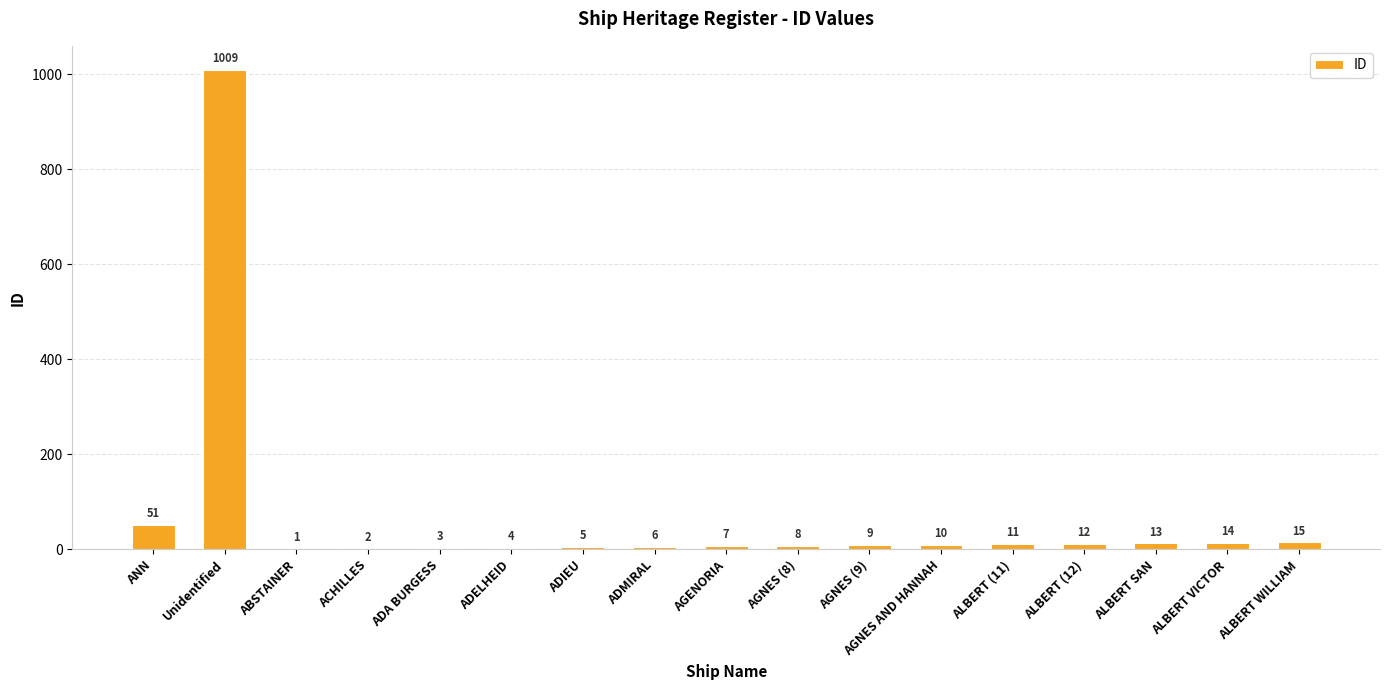

Which category has the highest value across all series?

Unidentified